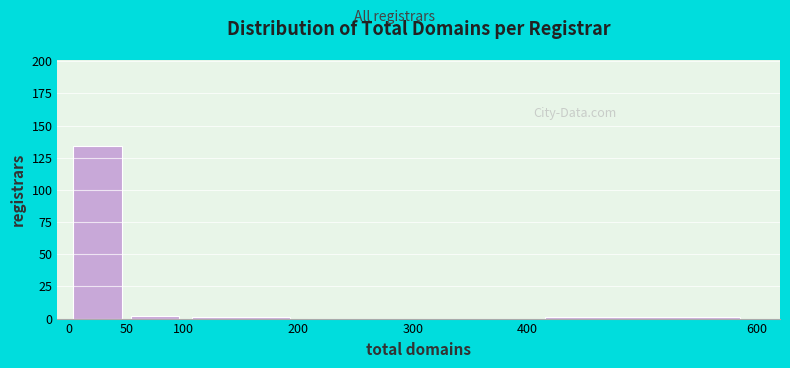

Reading left to right, list every bar in this chart as the range it spans on the x-axis followed by its height. The values are not printed on the chart, so give them approximately, as read against the axis.

0 to 50: 135
50 to 100: under 5
100 to 200: under 5
200 to 300: 0
300 to 400: 0
400 to 600: under 5